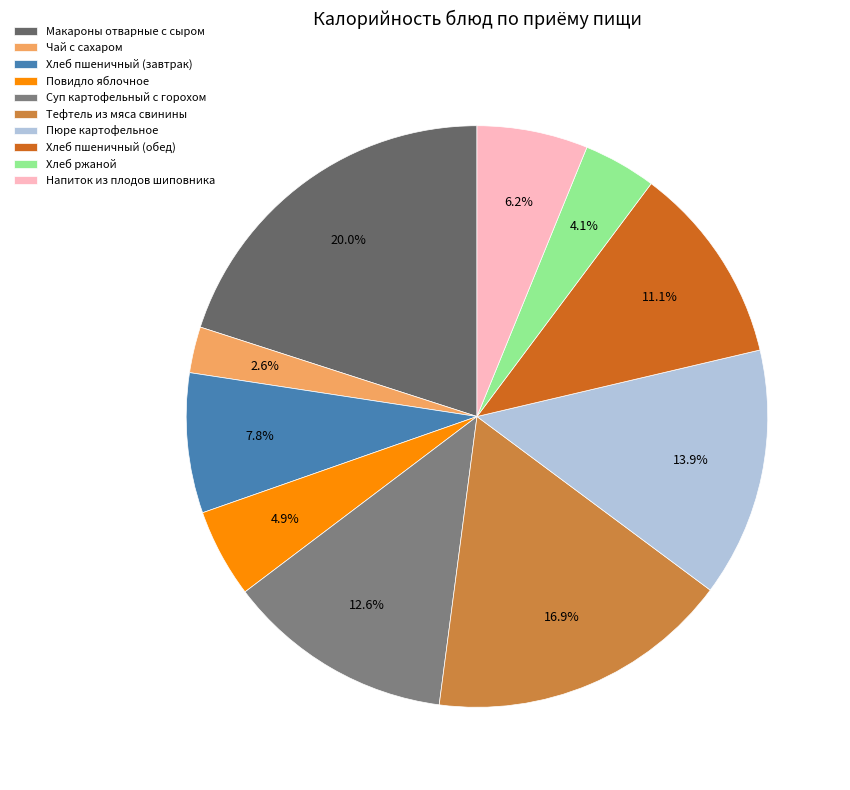

Which slice is the smallest?

Чай с сахаром